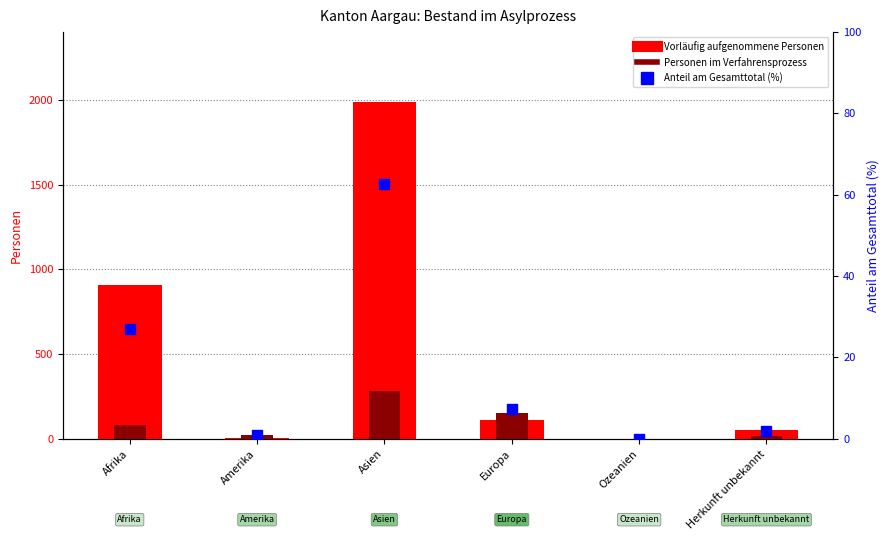

What is the total value across all series at Amerika?

26.9